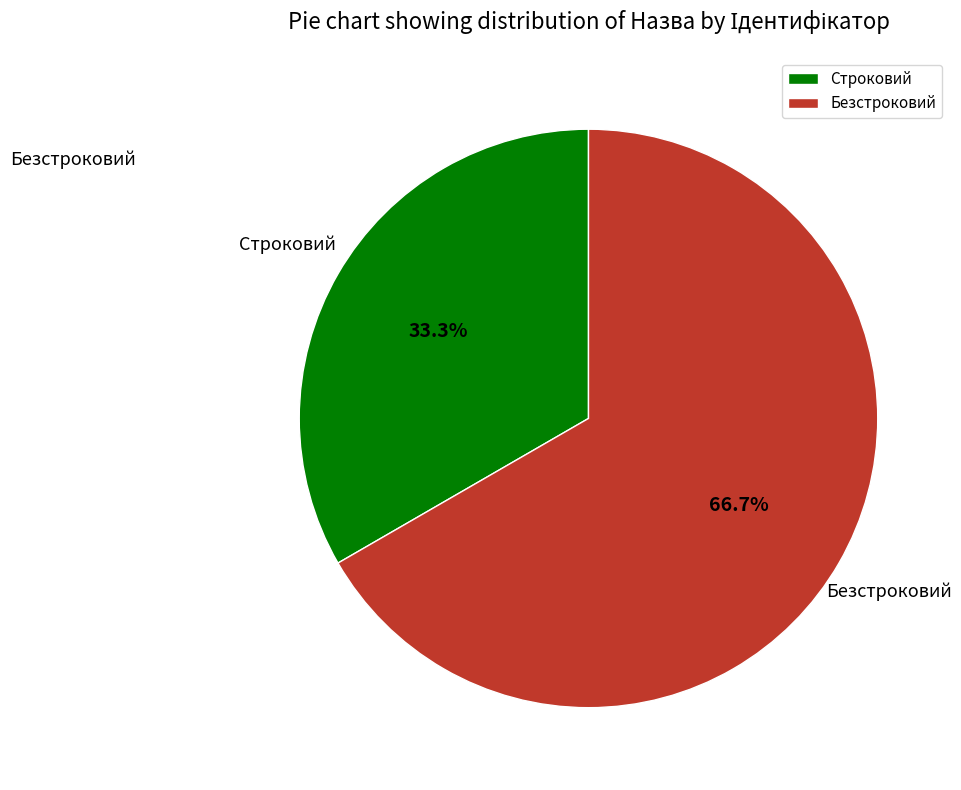

Rank the categories by value from lowest to highest.

Строковий, Безстроковий